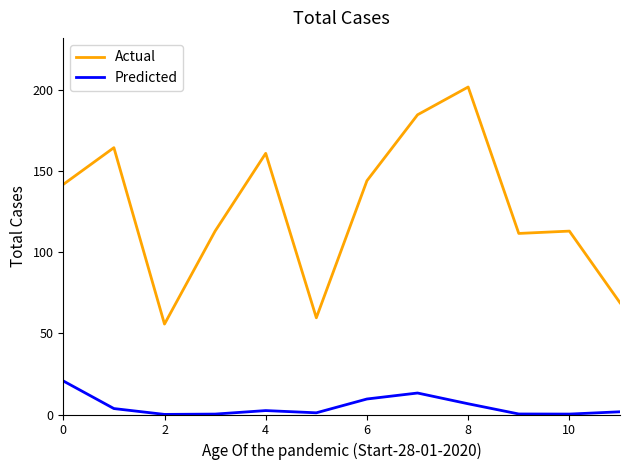

Which series has the widest spread of values?

Actual